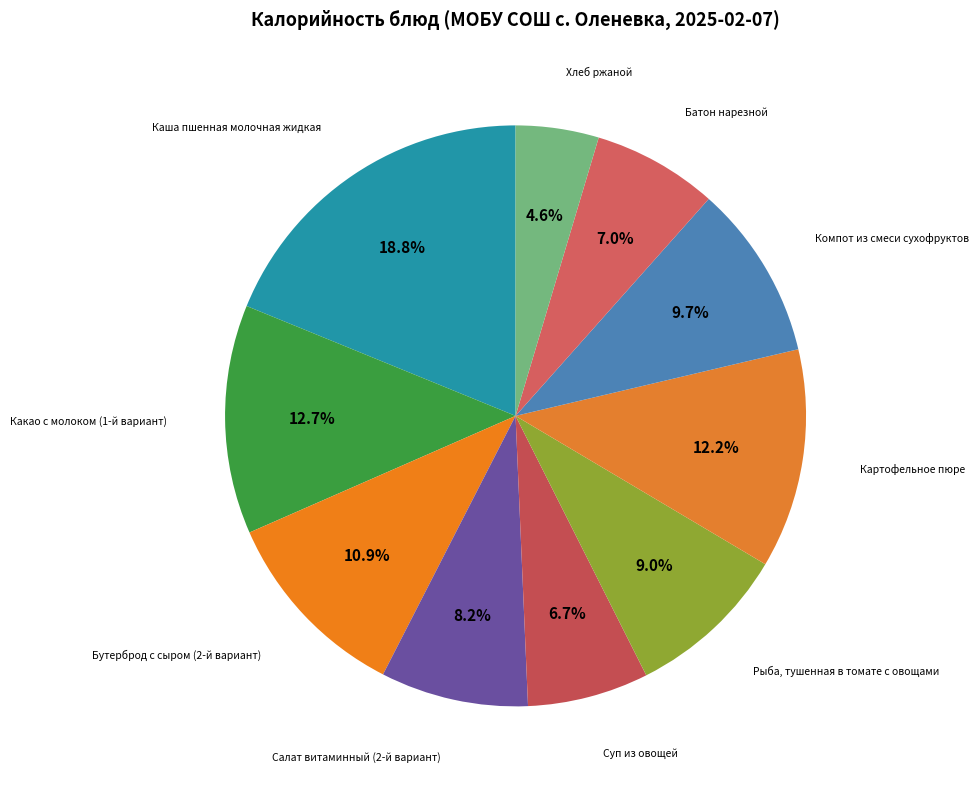

Which category has the biggest portion of the pie?

Каша пшенная молочная жидкая